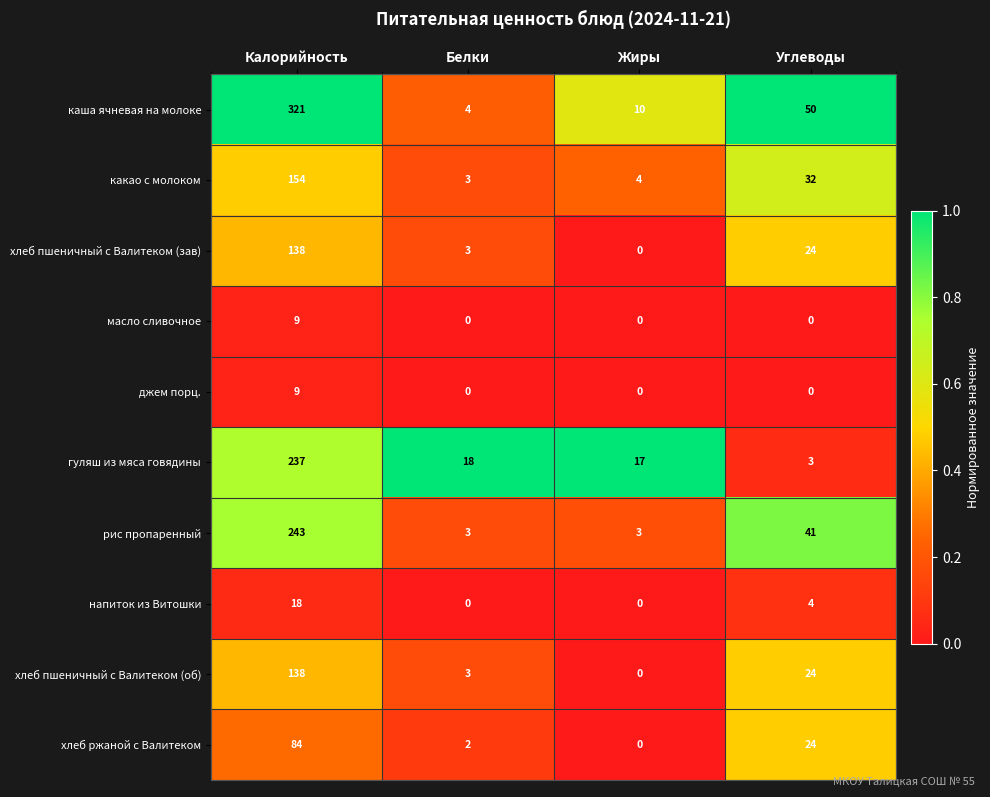

How many напиток из Витошки values are between 0 and 18?

4